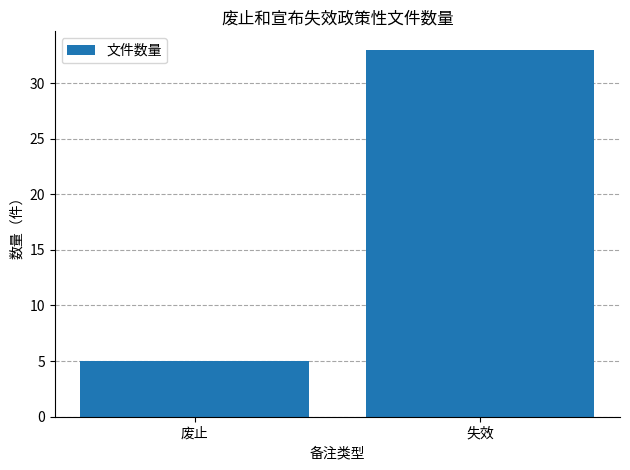

What is the approximate value at 失效?

33